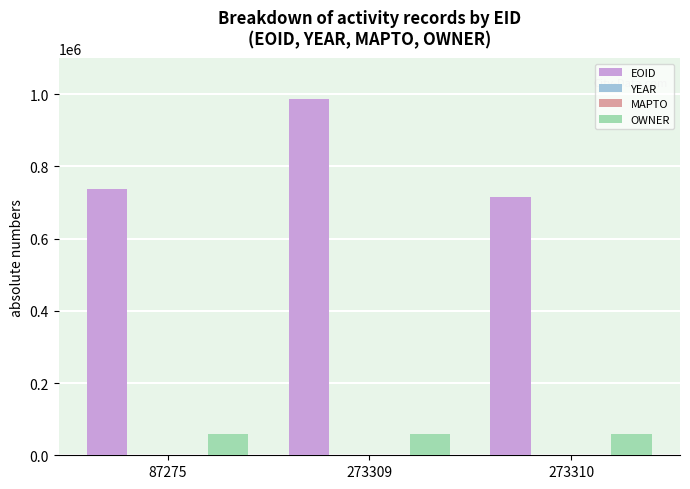

What is the sum of all EOID values?

2439756